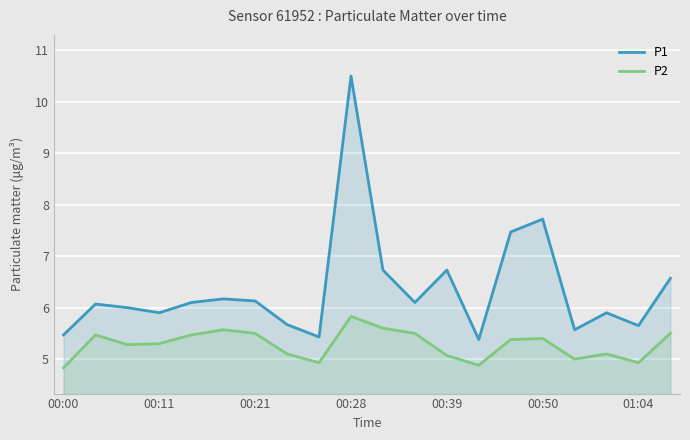

Rank the series by their maximum value, from highest to lowest.

P1, P2